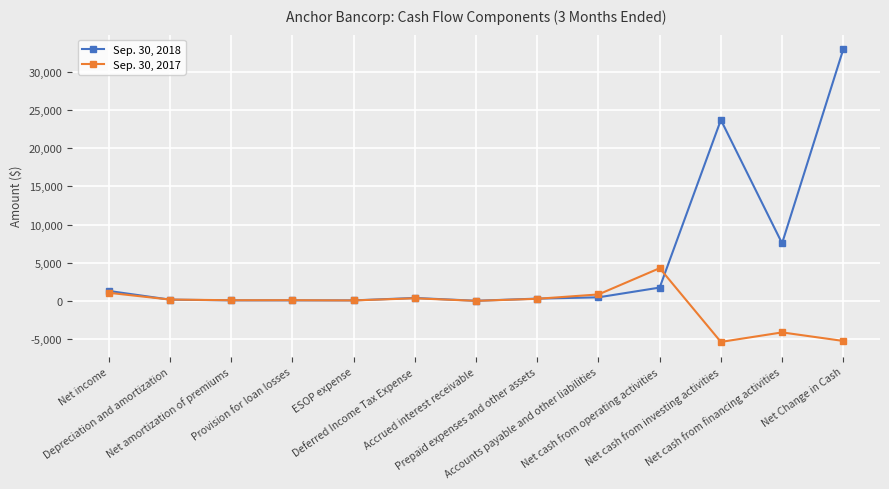

What is the smallest value displayed?

-5396